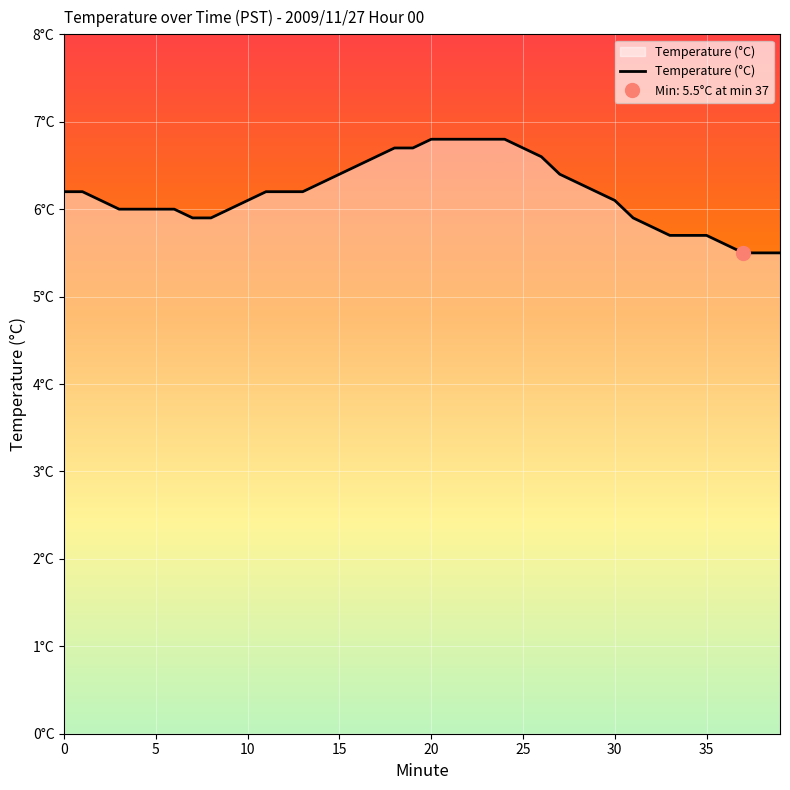

What is the label of the 31st point from the right?

9